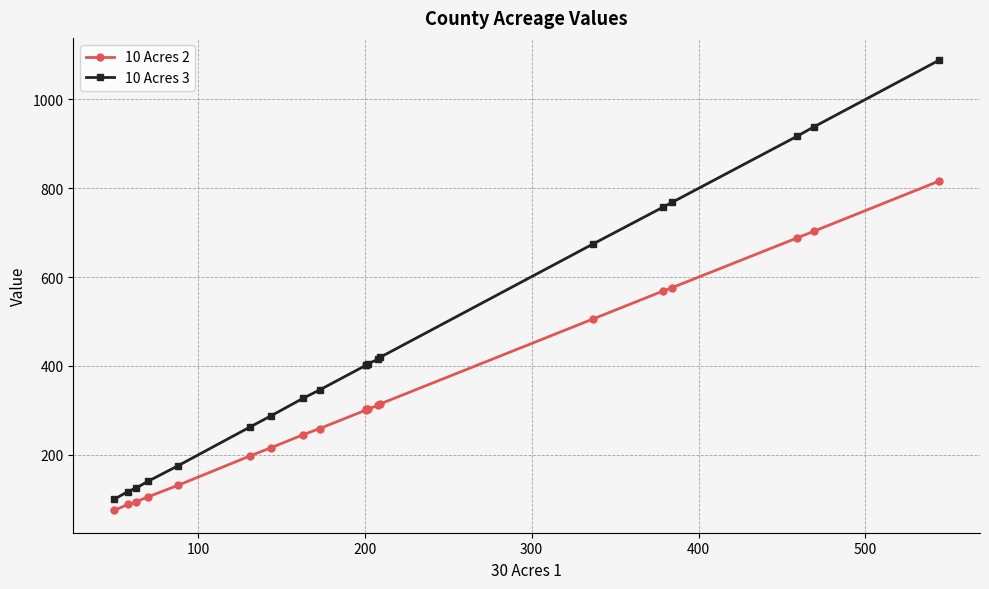

True or false: 10 Acres 2 and 10 Acres 3 cross at least once.

False